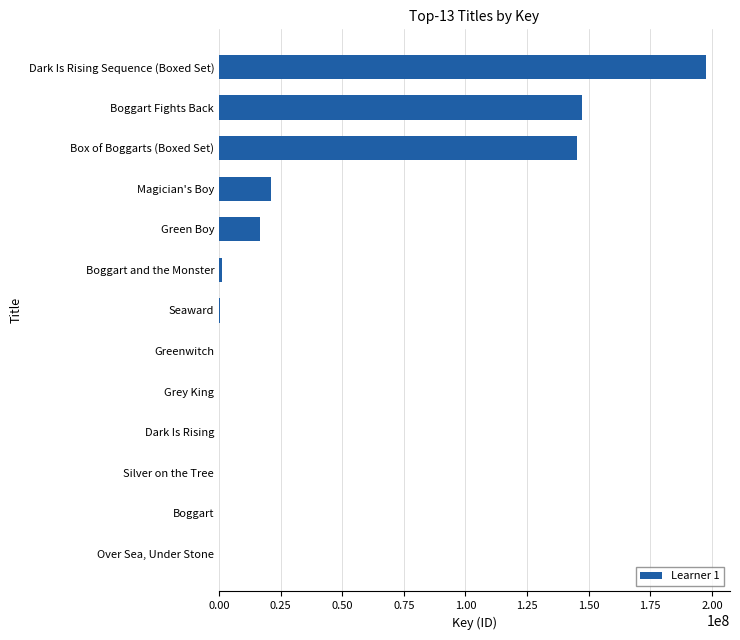

What is the average value?

40726728